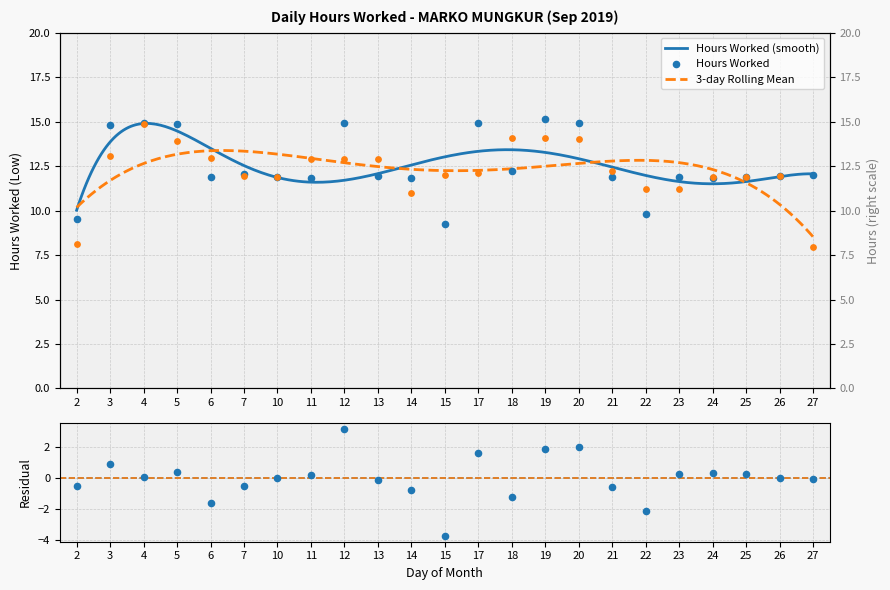

Which has a higher value, 22 or 23?

23